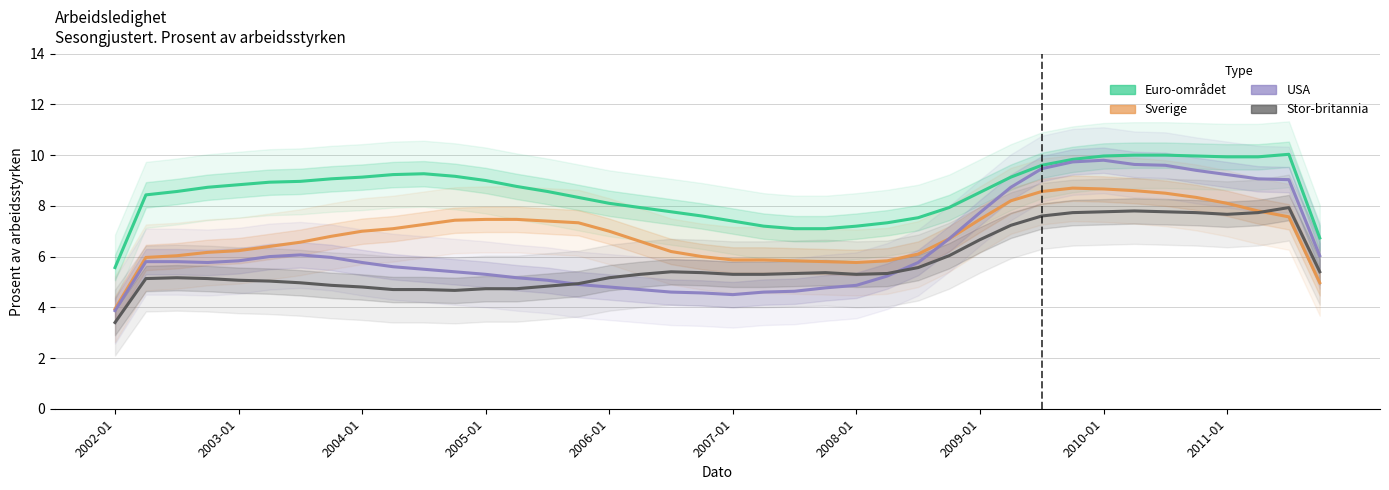

Is it true that Euro-området equals 6.8 at 33?

False